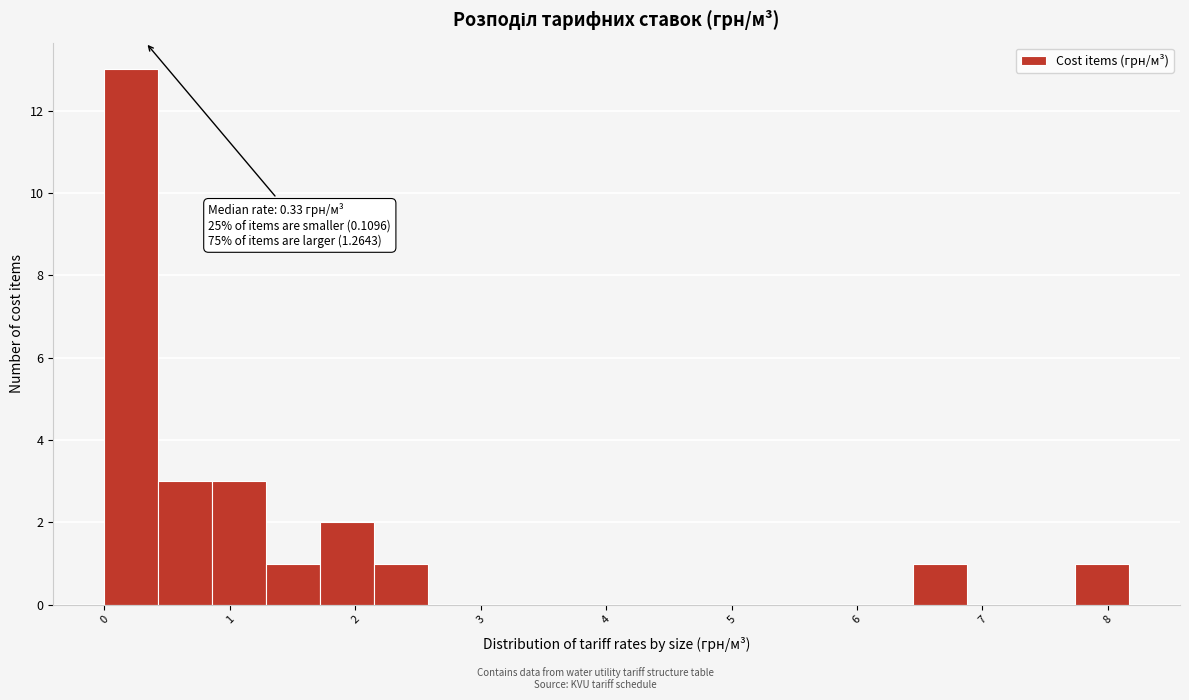

Over which range of the x-axis is the bar tallest?

0.0 to 0.4